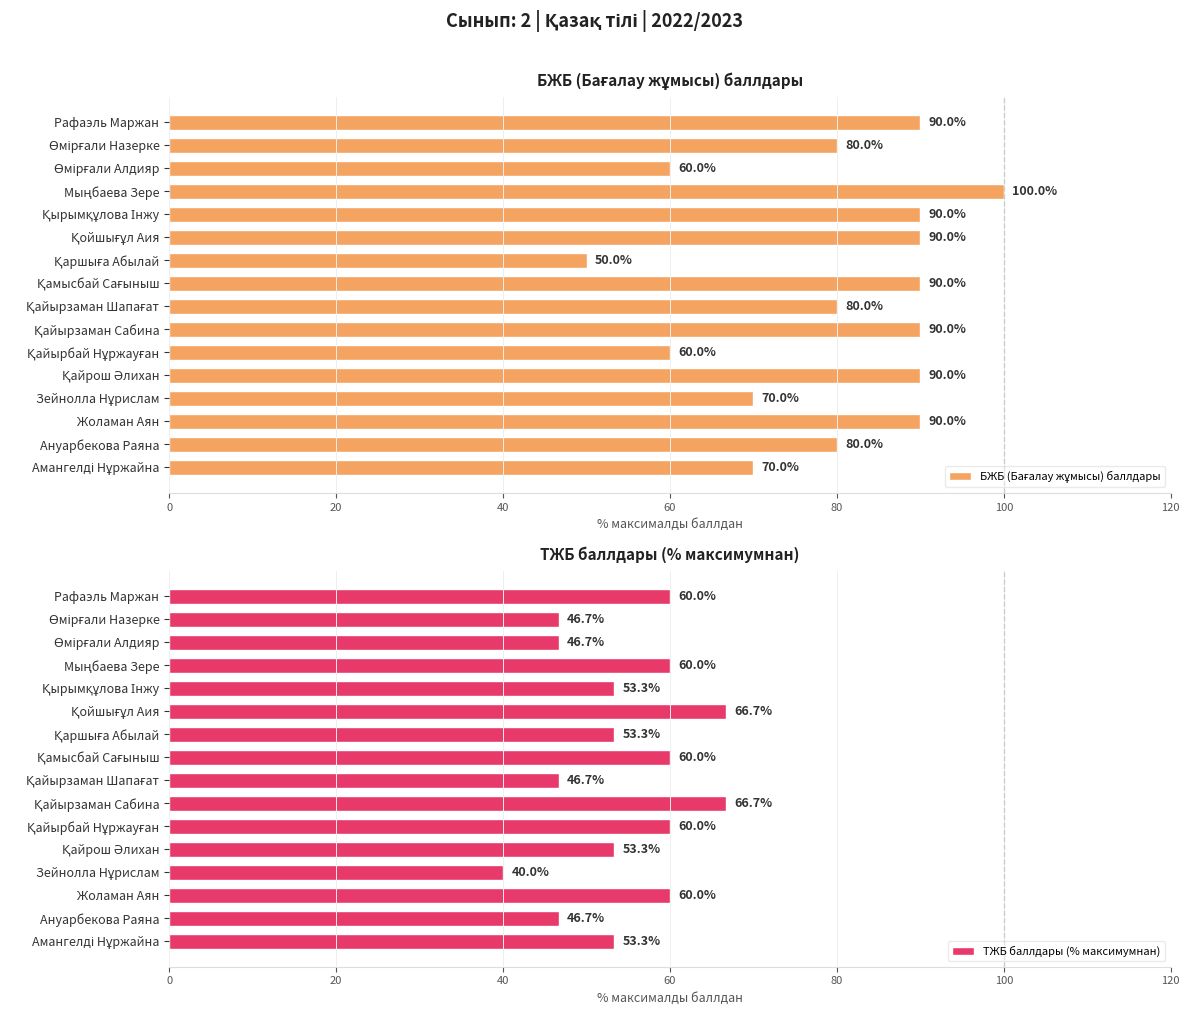

Which series has the widest spread of values?

БЖБ (Бағалау жұмысы) баллдары